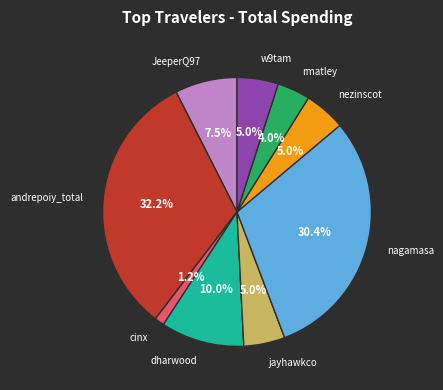

Between JeeperQ97 and jayhawkco, which is larger?

JeeperQ97